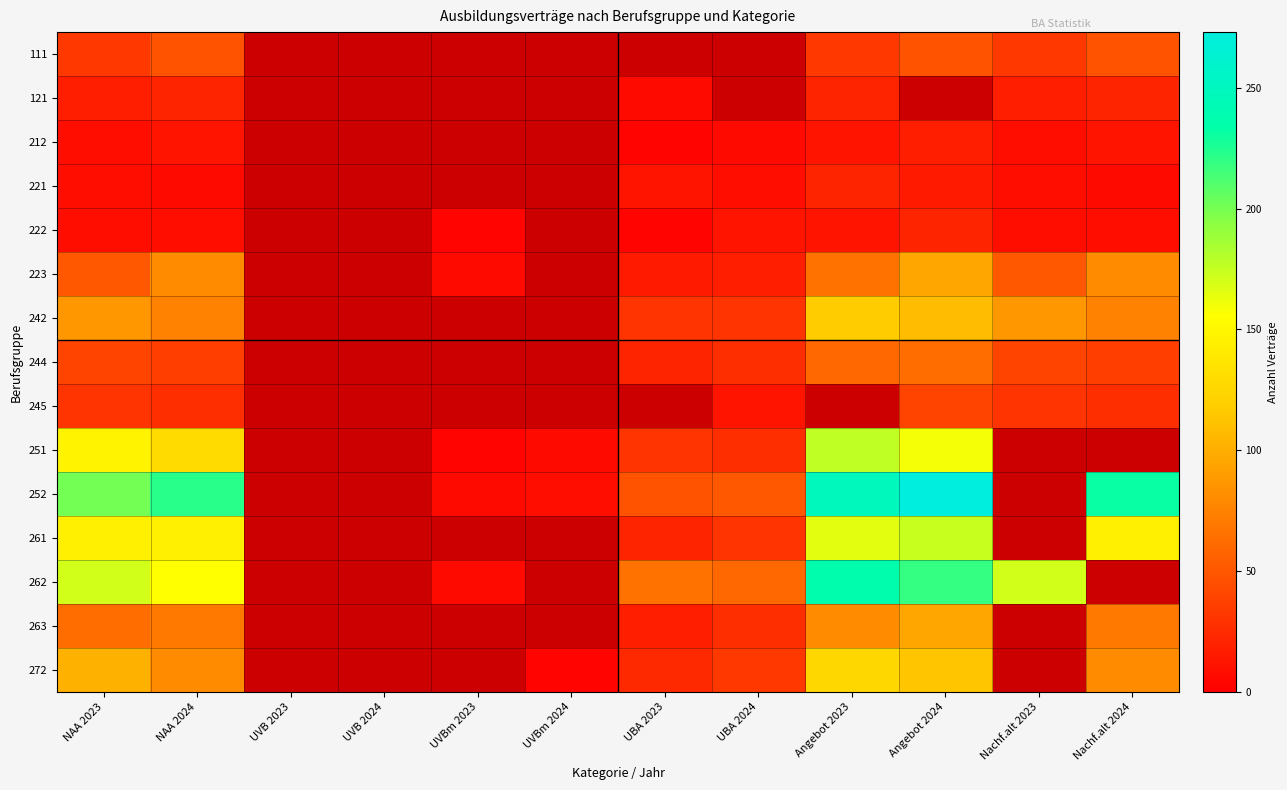

Which category has the lowest value across all series?

UBA 2023